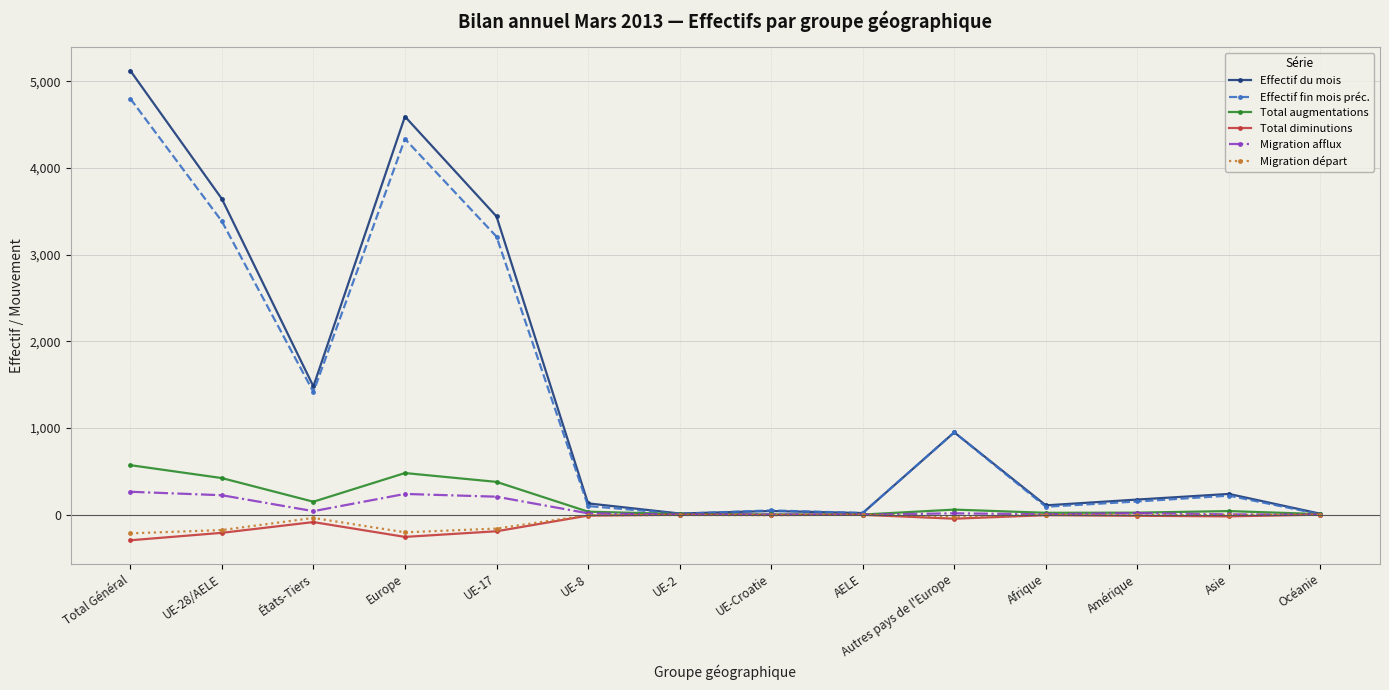

In Effectif du mois, how many points are lower than both neighbors (excluding endpoints)?

4